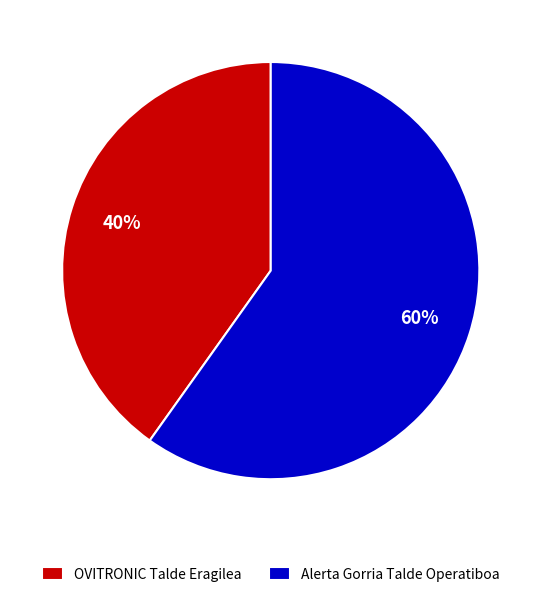

To the nearest percent, what portion does OVITRONIC Talde Eragilea represent?

40%